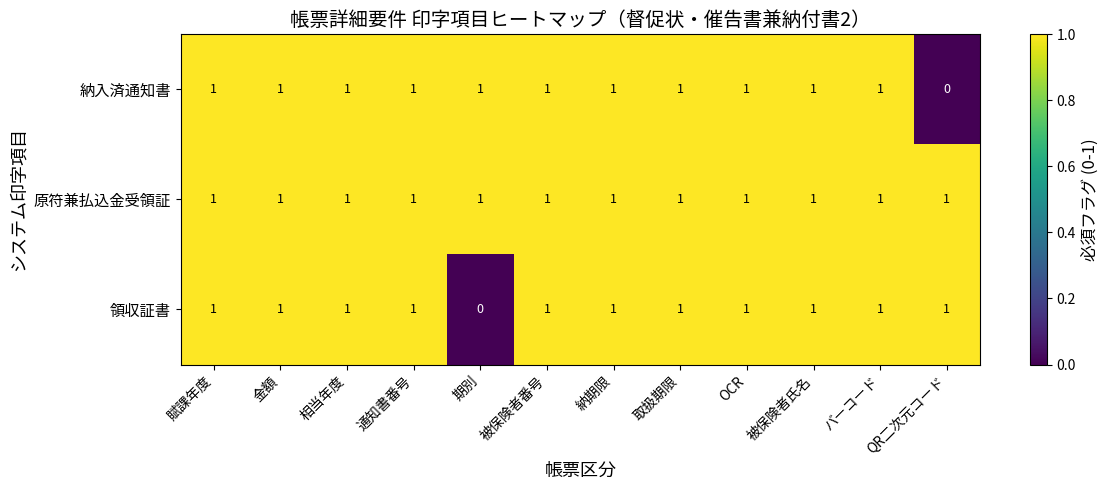

What is the sum of all 納入済通知書 values?

11